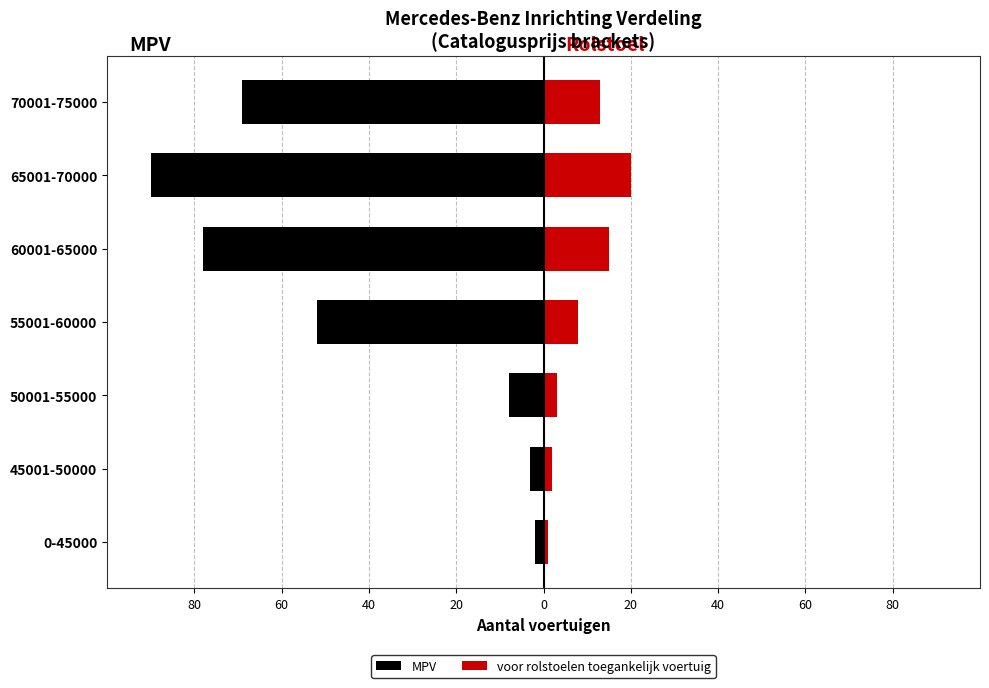

Is it true that MPV equals -22 at 60001-65000?

False